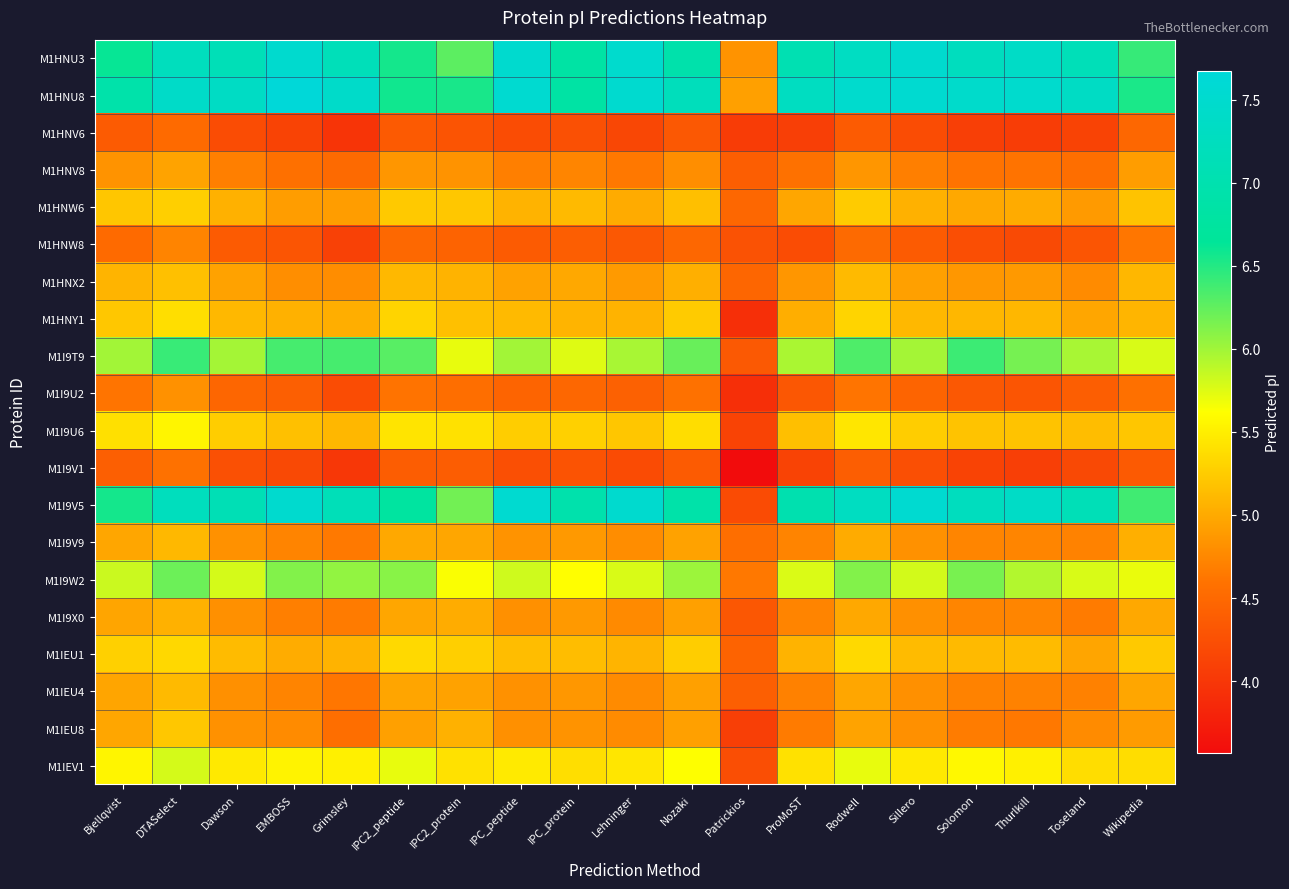

Between DTASelect and IPC2_protein, which series saw the biggest shift?

M1I9V5